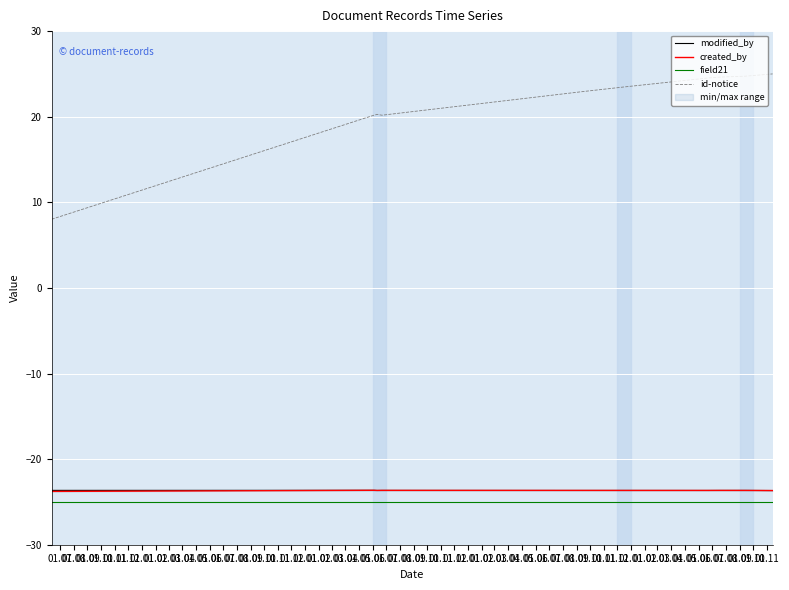

What is the lowest value of the field21 series?

-25.0